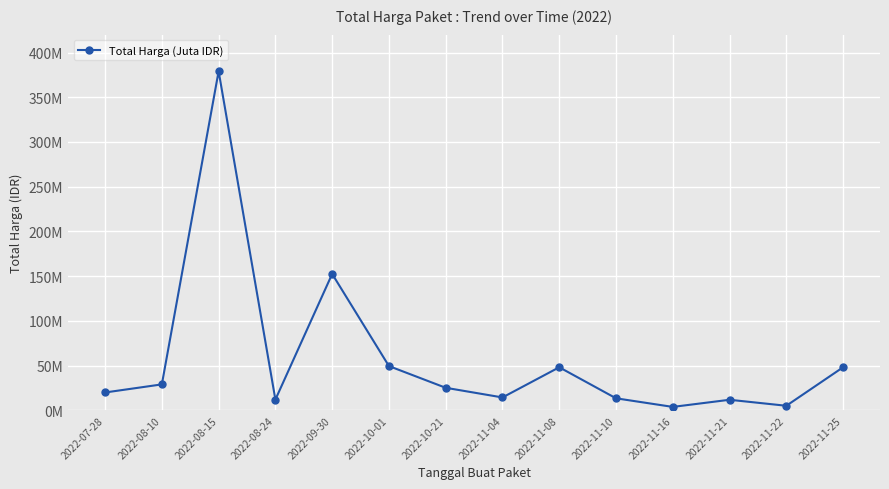

True or false: the data shows 379075000 at 2022-08-15.

True